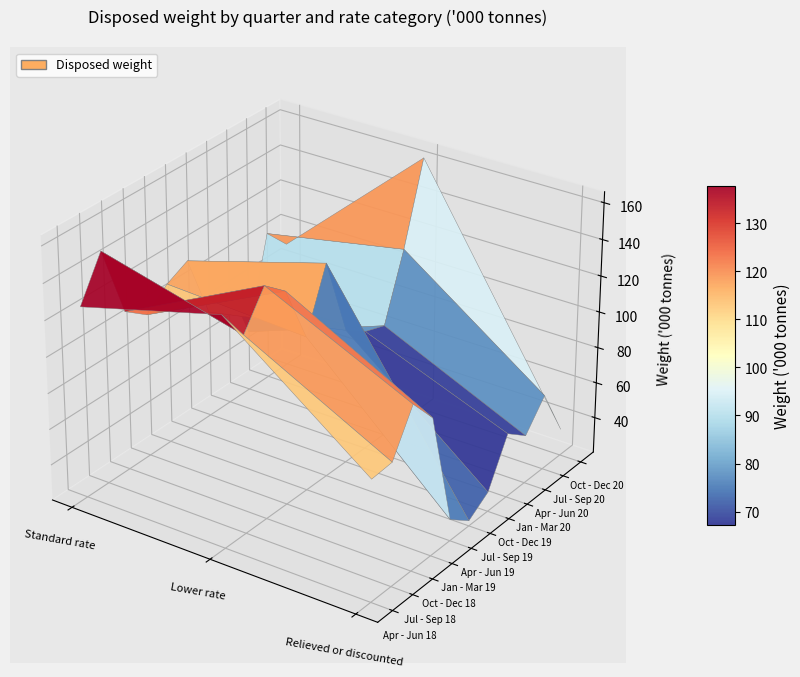

Reading left to right, extract all data points from this chart.

Apr - Jun 18: 0=126	1=147	2=87
Jul - Sep 18: 0=149	1=129	2=88
Oct - Dec 18: 0=109	1=148	2=111
Jan - Mar 19: 0=100	1=138	2=96
Apr - Jun 19: 0=110	1=106	2=32
Jul - Sep 19: 0=116	1=139	2=23
Oct - Dec 19: 0=80	1=95	2=31
Jan - Mar 20: 0=87	1=87	2=56
Apr - Jun 20: 0=54	1=83	2=47
Jul - Sep 20: 0=104	1=119	2=62
Oct - Dec 20: 0=91	1=163	2=35